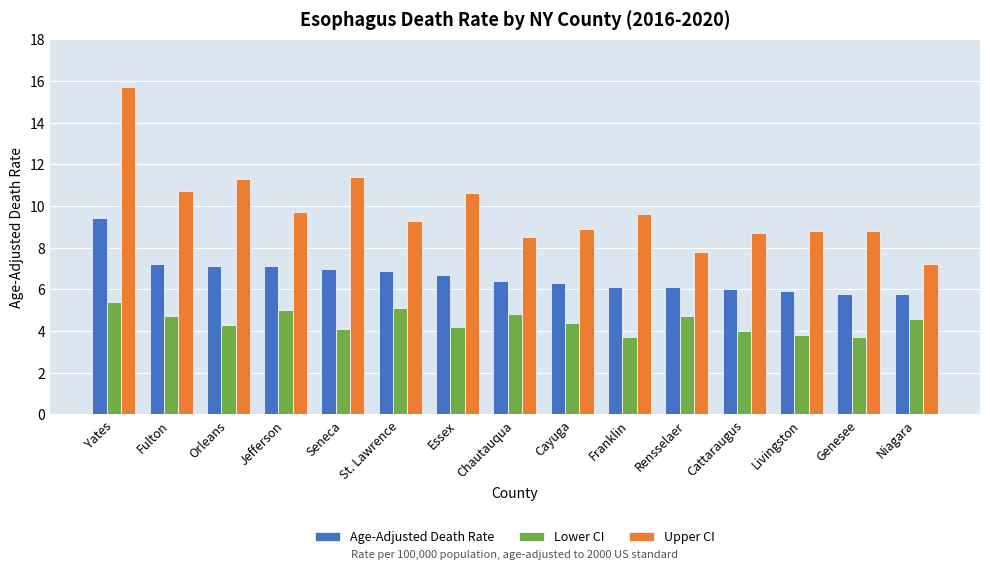

Rank the series by their average value, from highest to lowest.

Upper CI, Age-Adjusted Death Rate, Lower CI